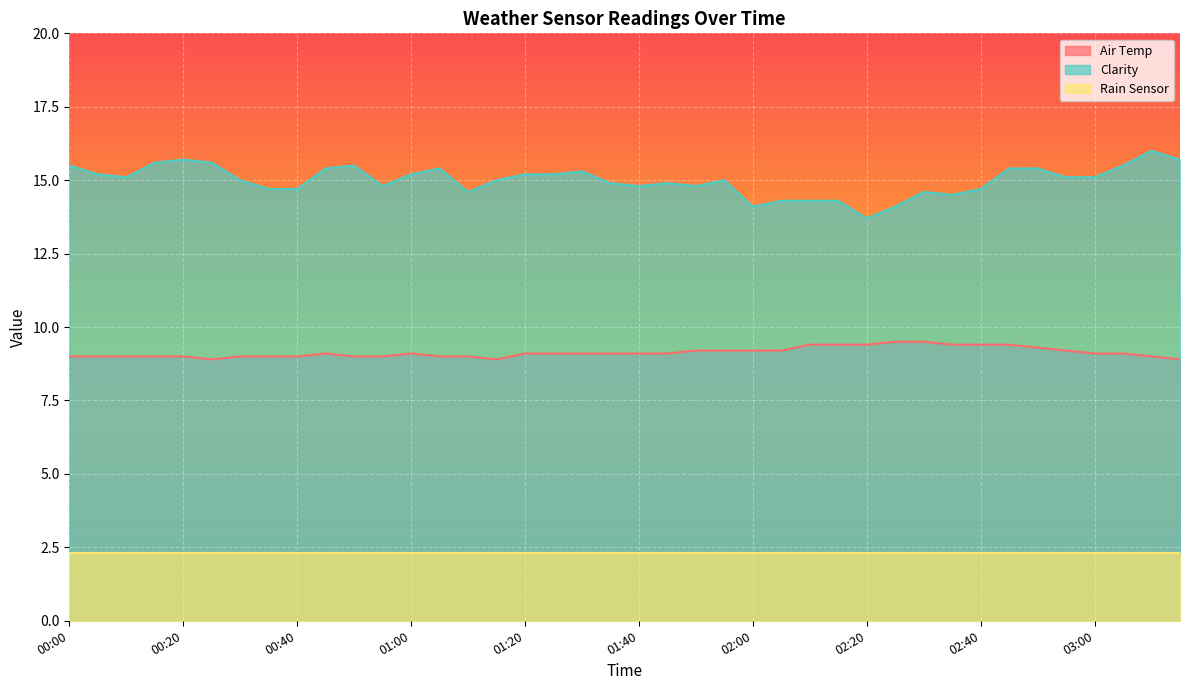

How many values in the Air Temp series are below 9?

3